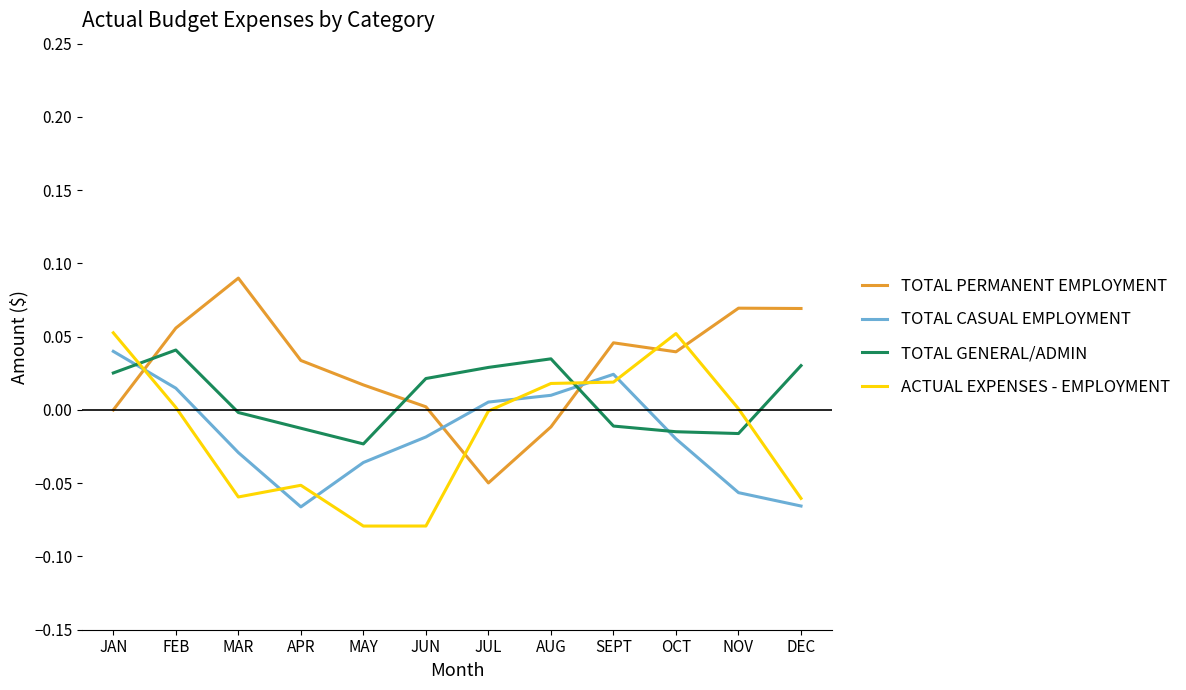

At which label does TOTAL PERMANENT EMPLOYMENT reach its minimum?

JUL